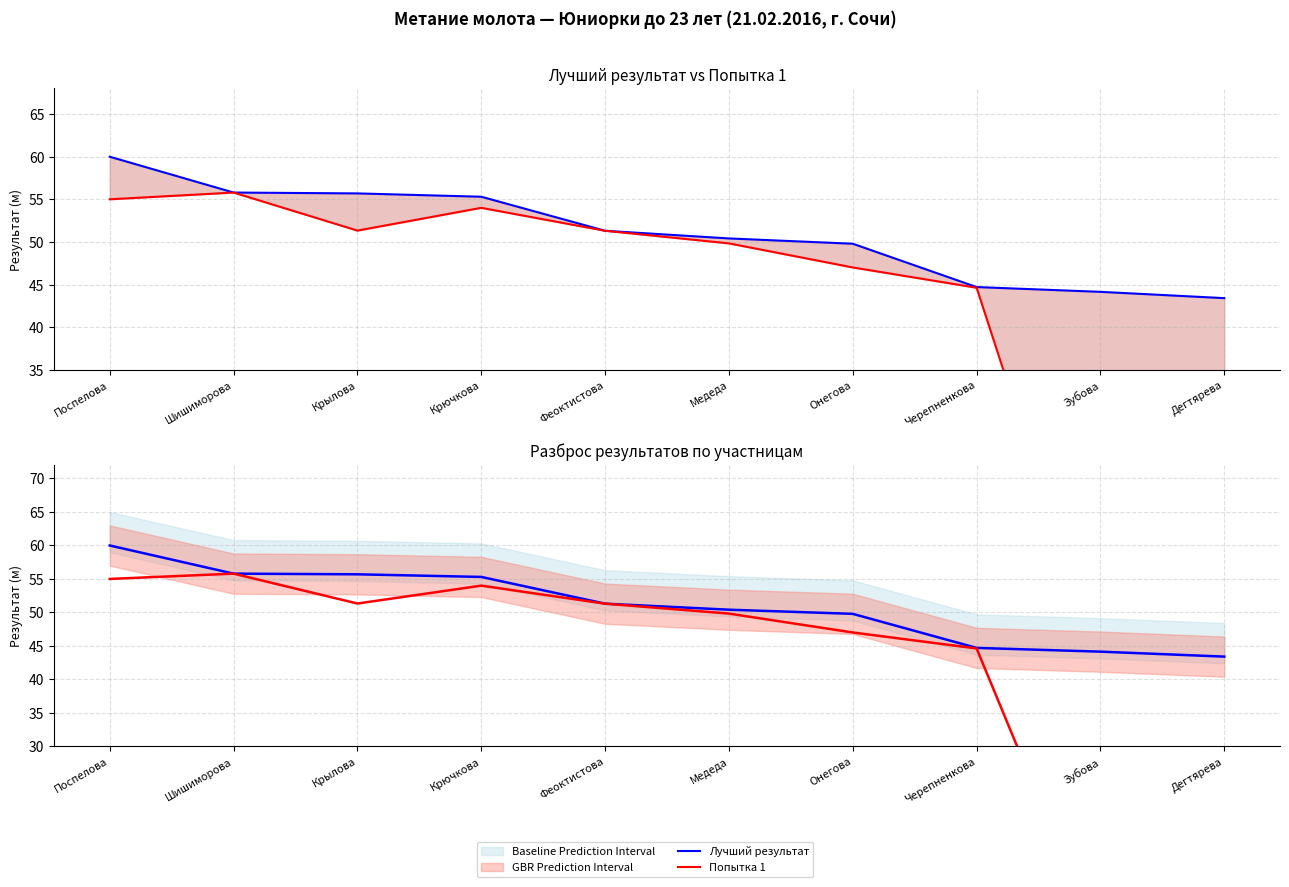

What is the maximum value for Лучший результат?

60.0